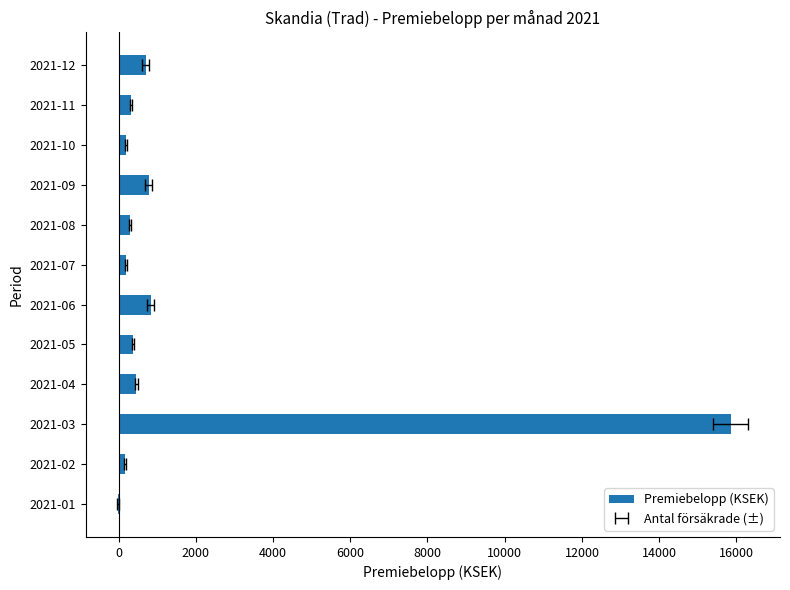

Is it true that the value at 2021-12 is 256.8?

False